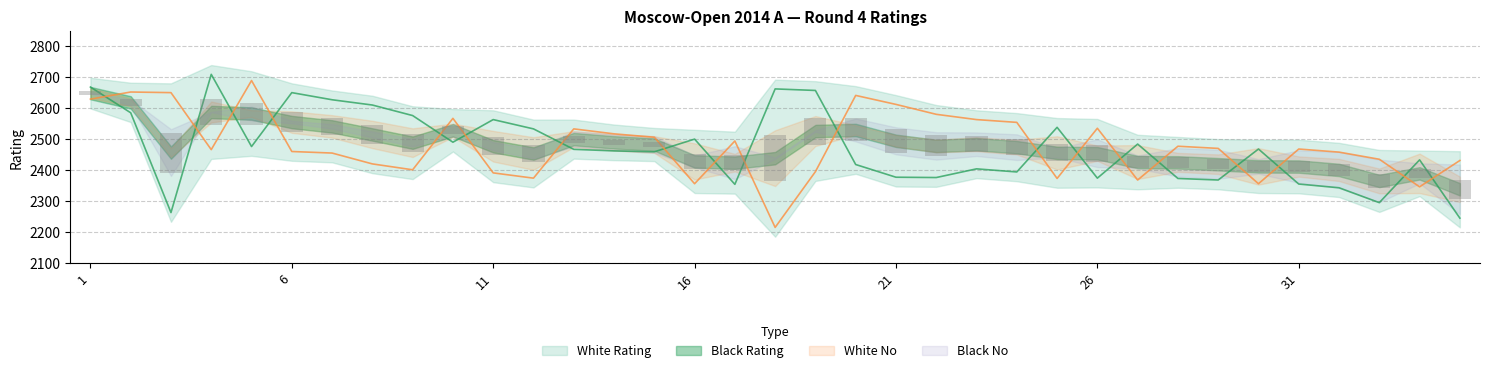

What is the average value of the Black Rating series?

2482